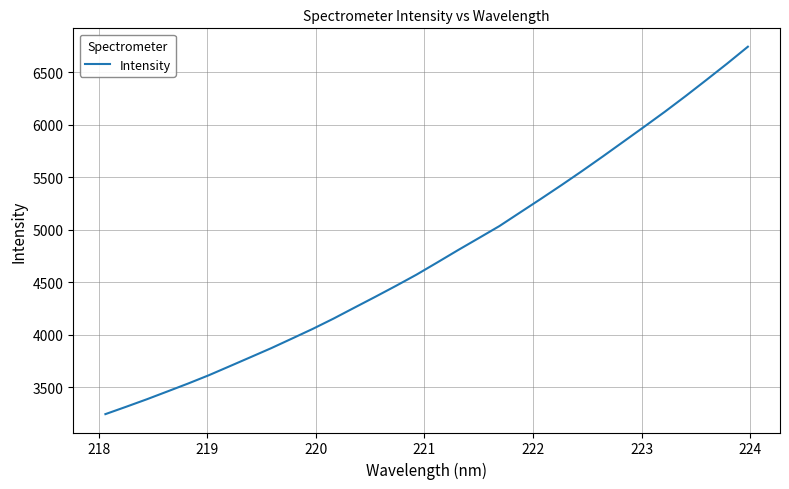

What is the difference between the maximum and minimum values?

3500.3